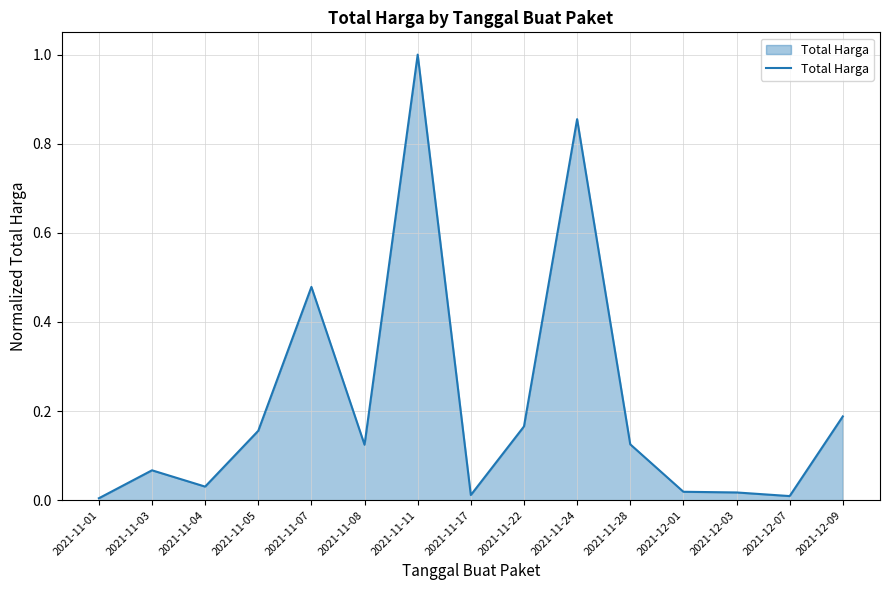

The value at 2021-11-11 is 1.0. True or false?

True